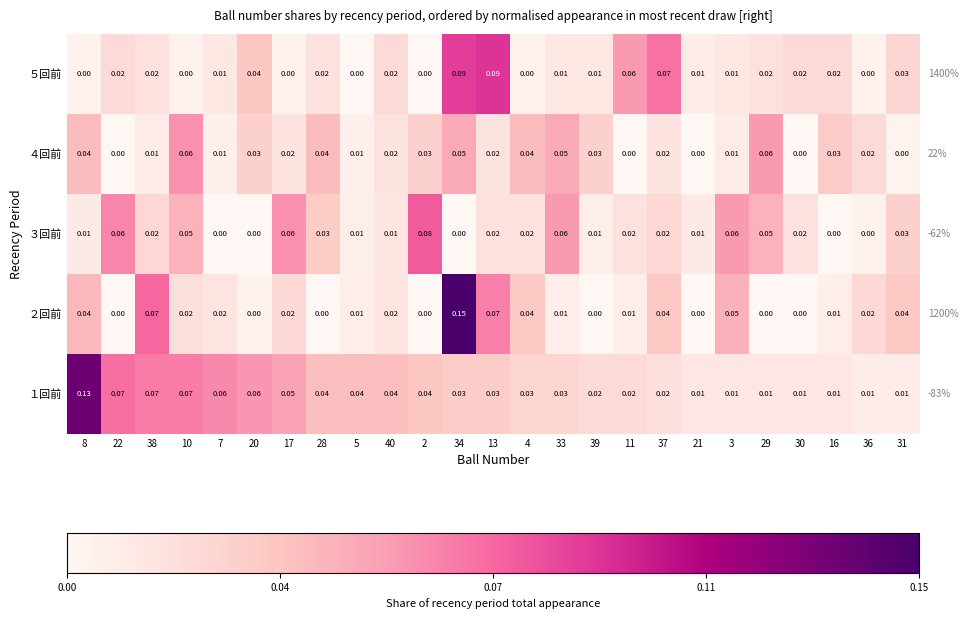

Is the value of １回前 at 13 greater than the value of ５回前 at 30?

Yes